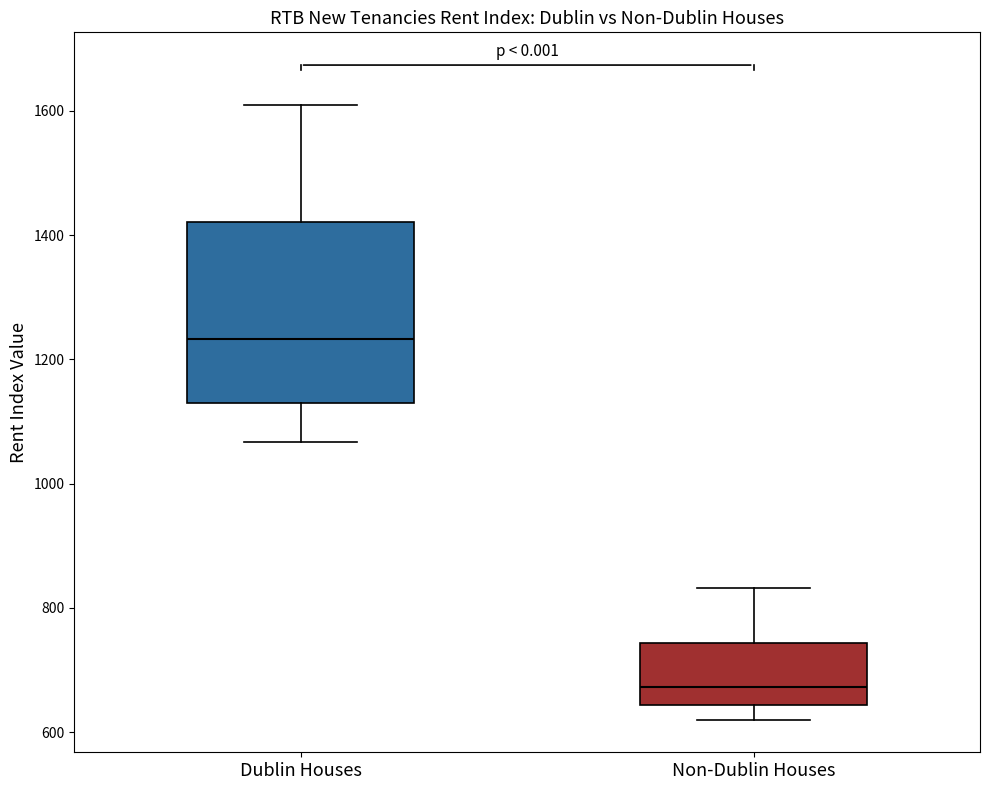

Reading left to right, read every box against the y-axis: the position of its median line, the range the box covers, and the ends of its whiskers. The values are not printed on the chart, so give them approximately, as read against the axis.

Dublin Houses: median 1240, box 1120 to 1420, whiskers 1060 to 1600
Non-Dublin Houses: median 680, box 640 to 740, whiskers 620 to 840